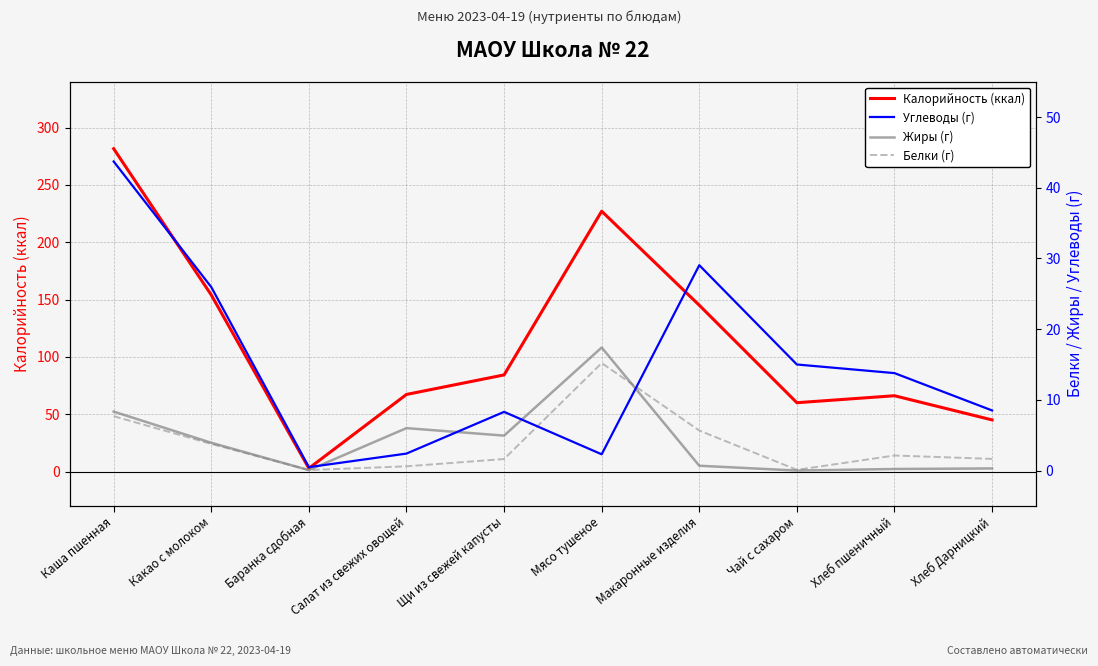

At which label does Углеводы (г) reach its peak?

Каша пшенная